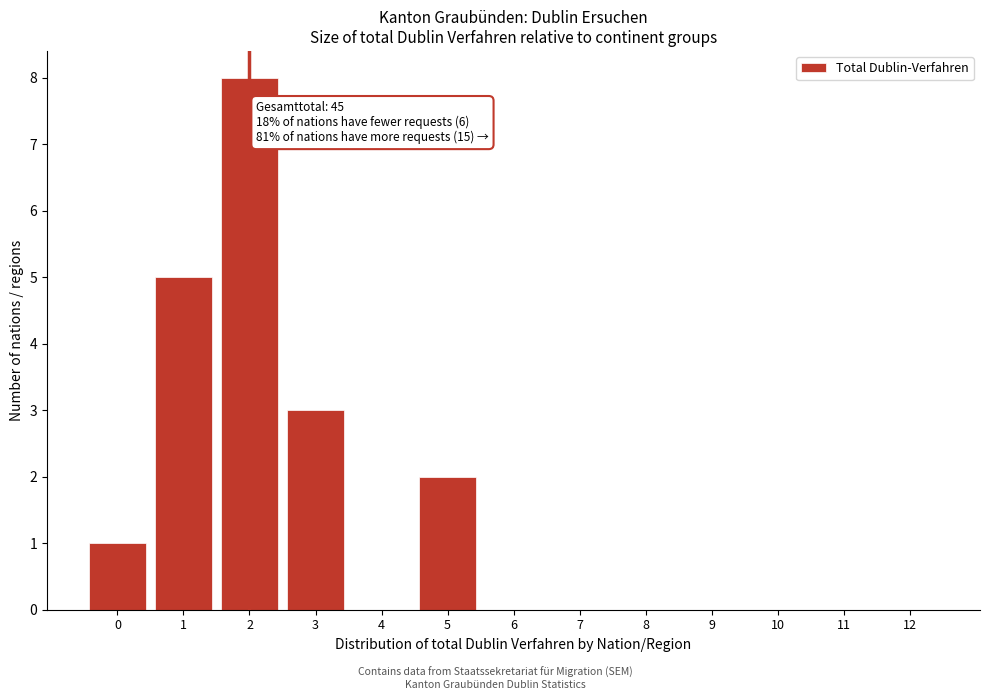

Reading left to right, transcribe all the data shown in this chart.

0=1	1=5	2=8	3=3	4=0	5=2	6=0	7=0	8=0	9=0	10=0	11=0	12=0